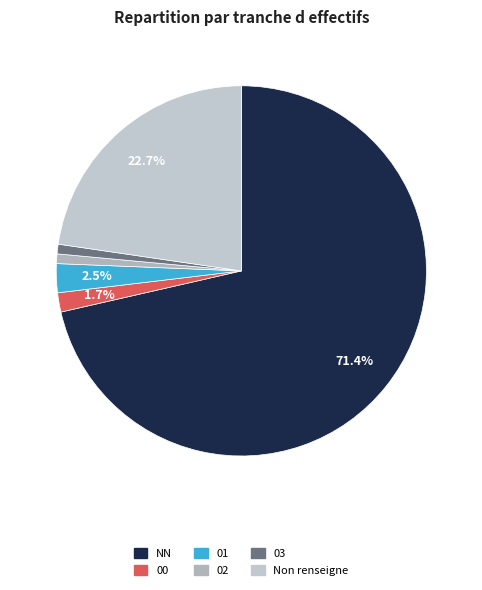

Is there any slice that represents more than half of the pie?

Yes